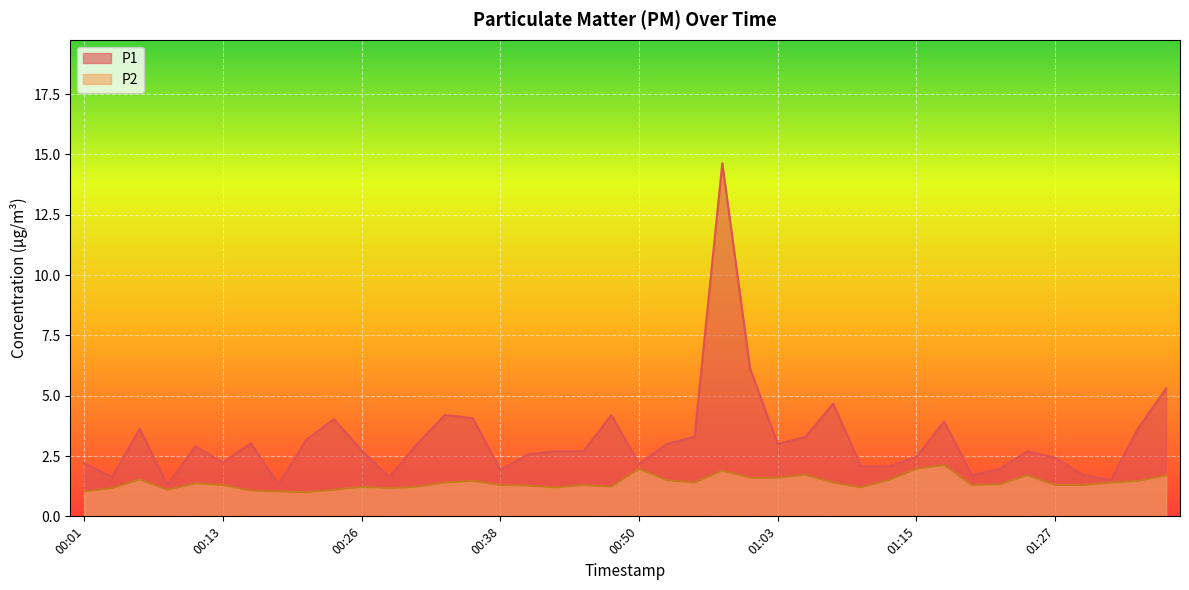

How many lines are shown in the chart?

2